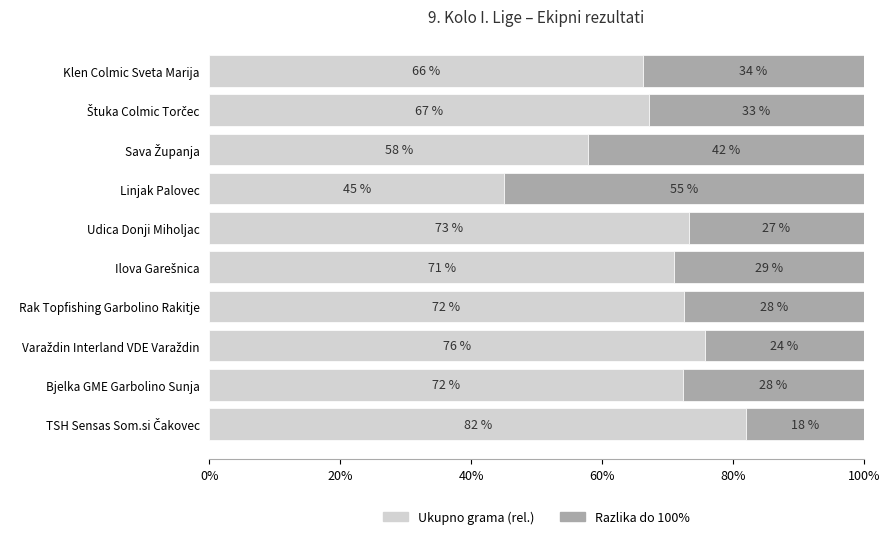

Where is Ukupno grama (rel.) nearest to the value 63?

Klen Colmic Sveta Marija